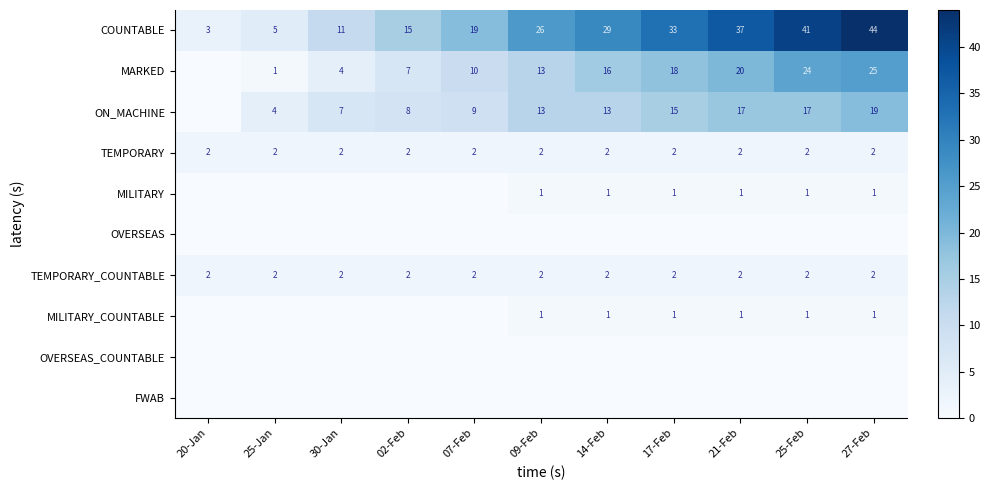

How many distinct data groups are displayed?

10